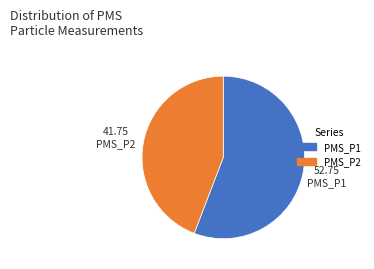

Which slice is the smallest?

PMS_P2